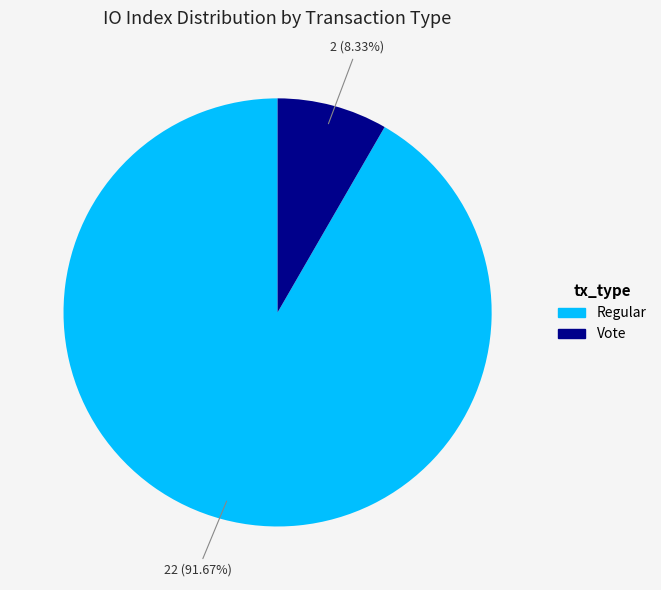

What portion of the pie excludes Regular?

8.3%